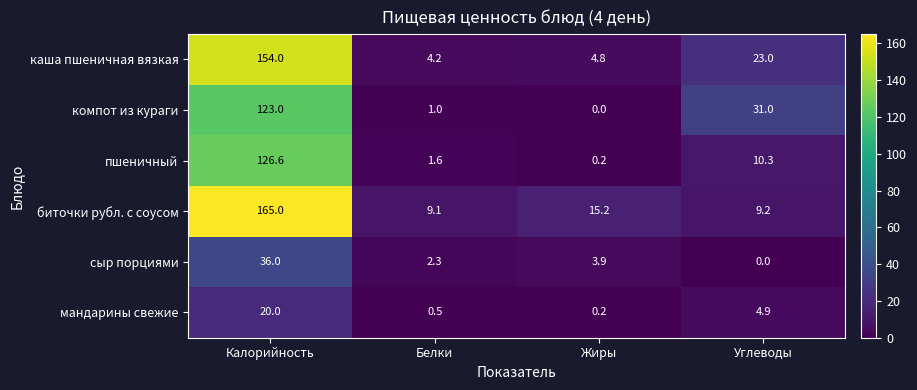

Rank the series by their maximum value, from highest to lowest.

биточки рубл. с соусом, каша пшеничная вязкая, пшеничный, компот из кураги, сыр порциями, мандарины свежие